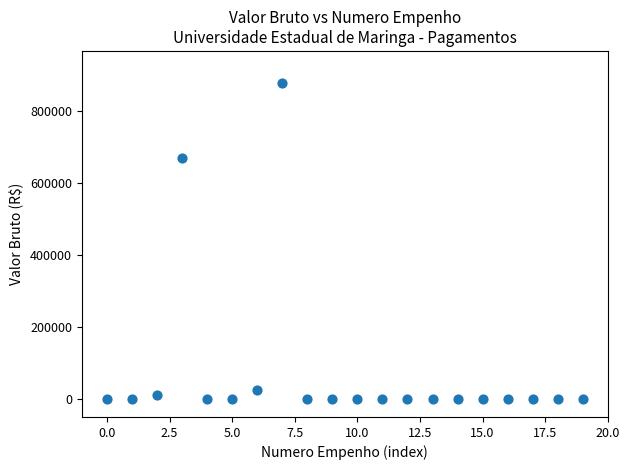

What is the range of Y values (max minus min)?

877473.8